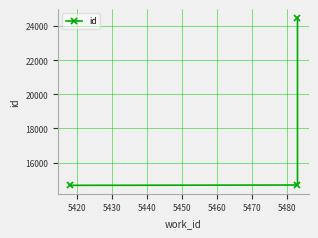

Reading left to right, list all the values displayed in this chart.

14665	14683	24500